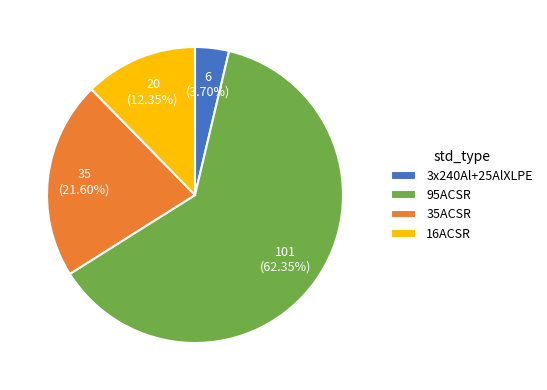

Between 35ACSR and 16ACSR, which is larger?

35ACSR